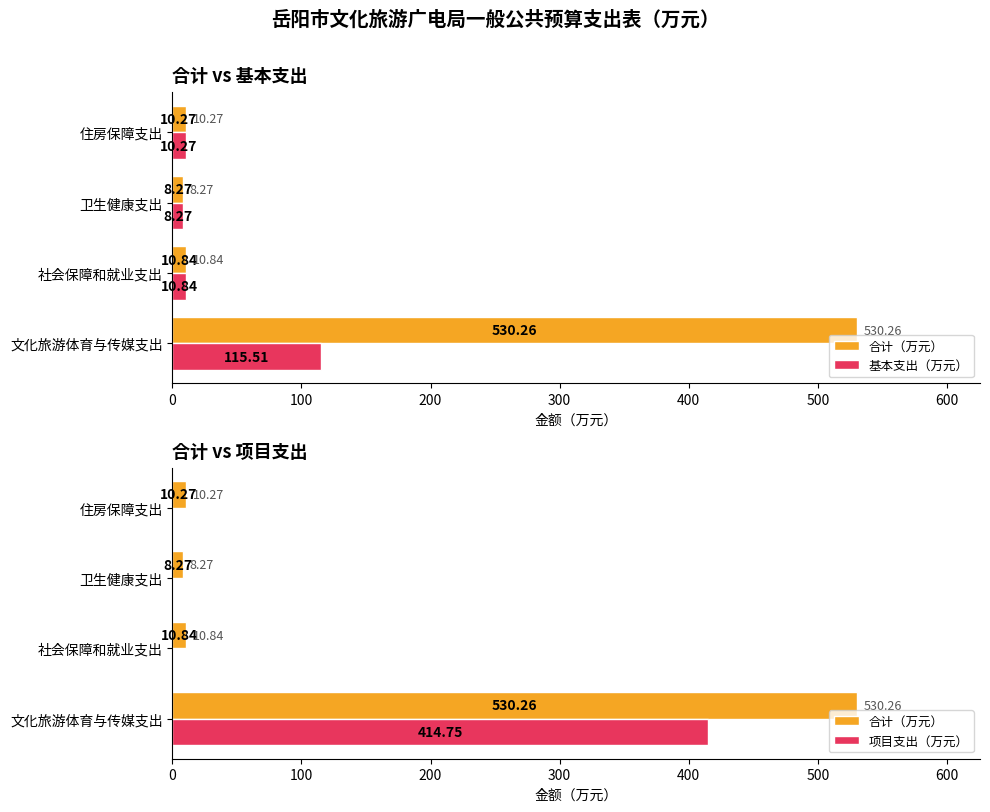

At how many categories does at least one series exceed 160?

1